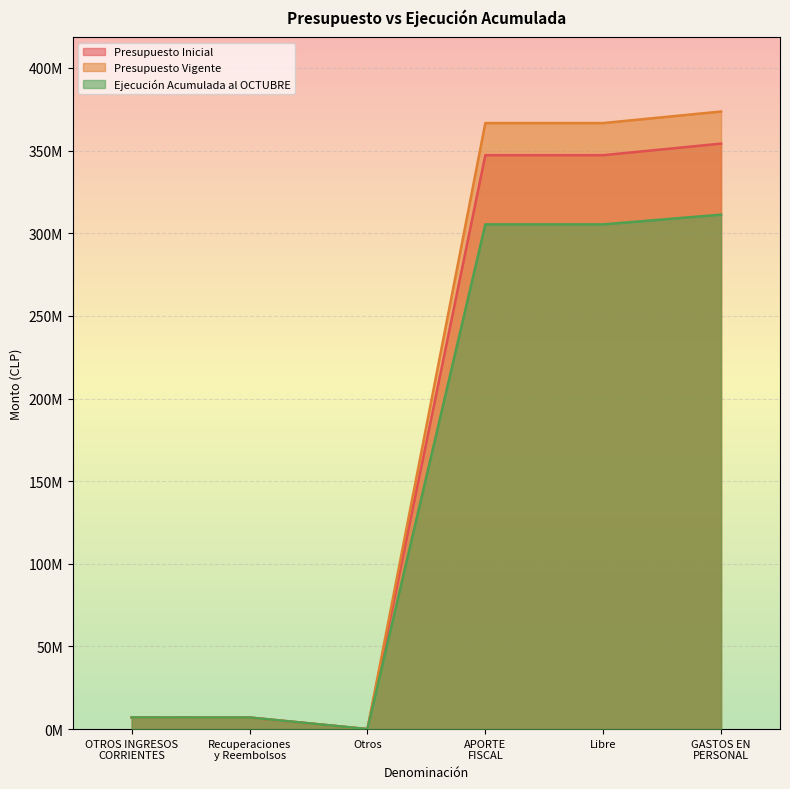

Which has a higher value, APORTE
FISCAL or Otros?

APORTE
FISCAL